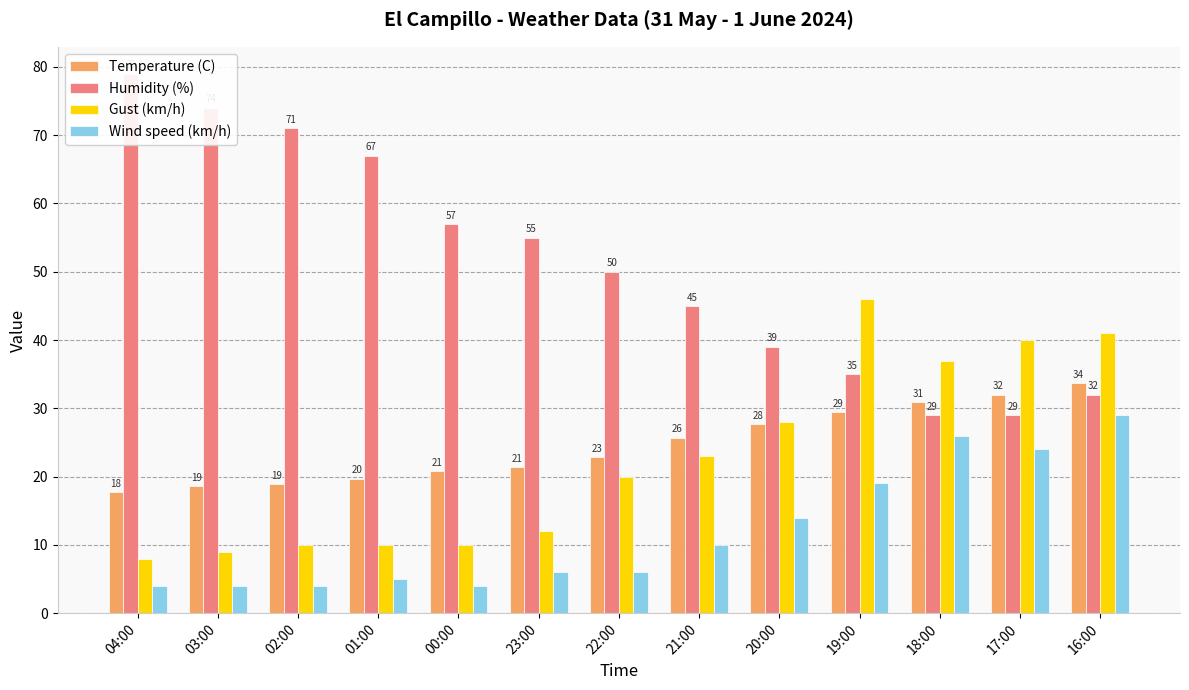

Between 03:00 and 19:00, which series saw the biggest shift?

Humidity (%)